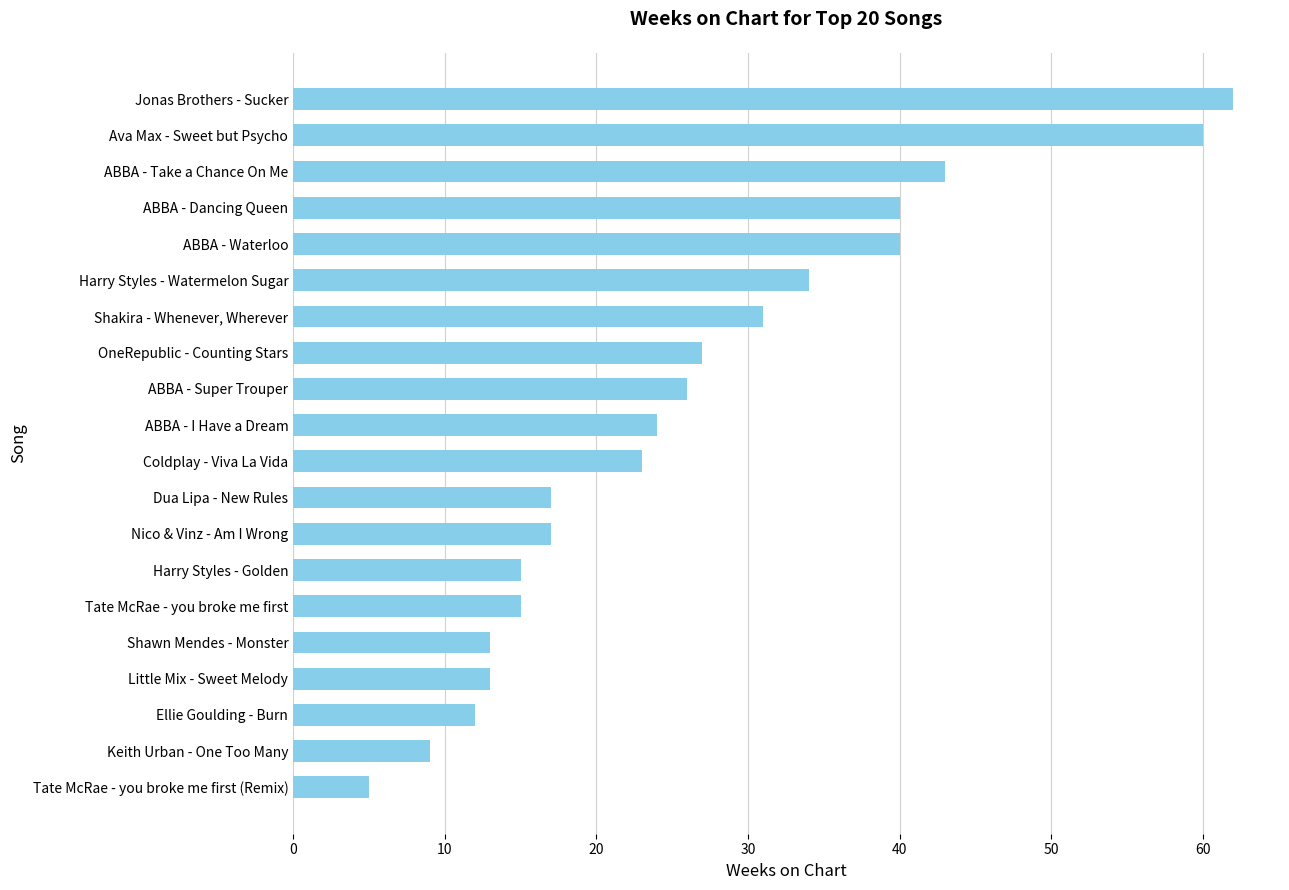

Reading top to bottom, list all the values displayed in this chart.

Jonas Brothers - Sucker=62	Ava Max - Sweet but Psycho=60	ABBA - Take a Chance On Me=43	ABBA - Dancing Queen=40	ABBA - Waterloo=40	Harry Styles - Watermelon Sugar=34	Shakira - Whenever, Wherever=31	OneRepublic - Counting Stars=27	ABBA - Super Trouper=26	ABBA - I Have a Dream=24	Coldplay - Viva La Vida=23	Dua Lipa - New Rules=17	Nico & Vinz - Am I Wrong=17	Harry Styles - Golden=15	Tate McRae - you broke me first=15	Shawn Mendes - Monster=13	Little Mix - Sweet Melody=13	Ellie Goulding - Burn=12	Keith Urban - One Too Many=9	Tate McRae - you broke me first (Remix)=5